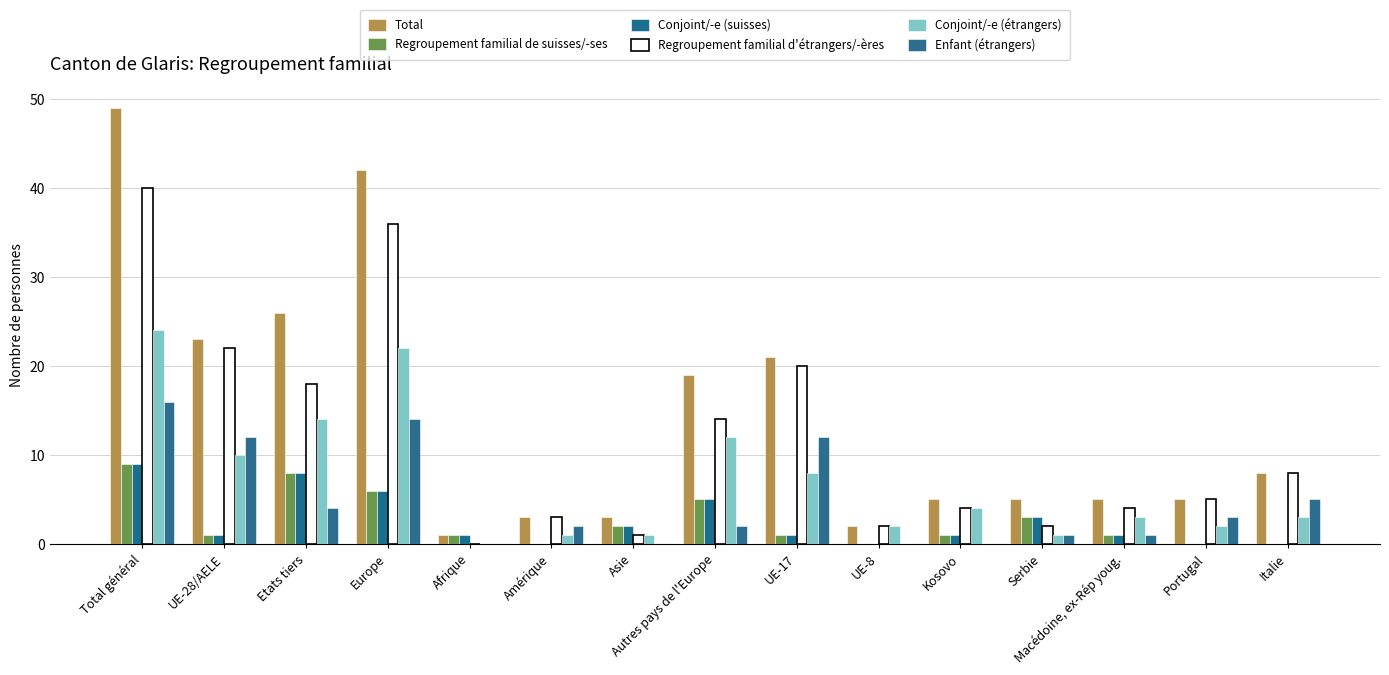

Count the number of data series in this chart.

6